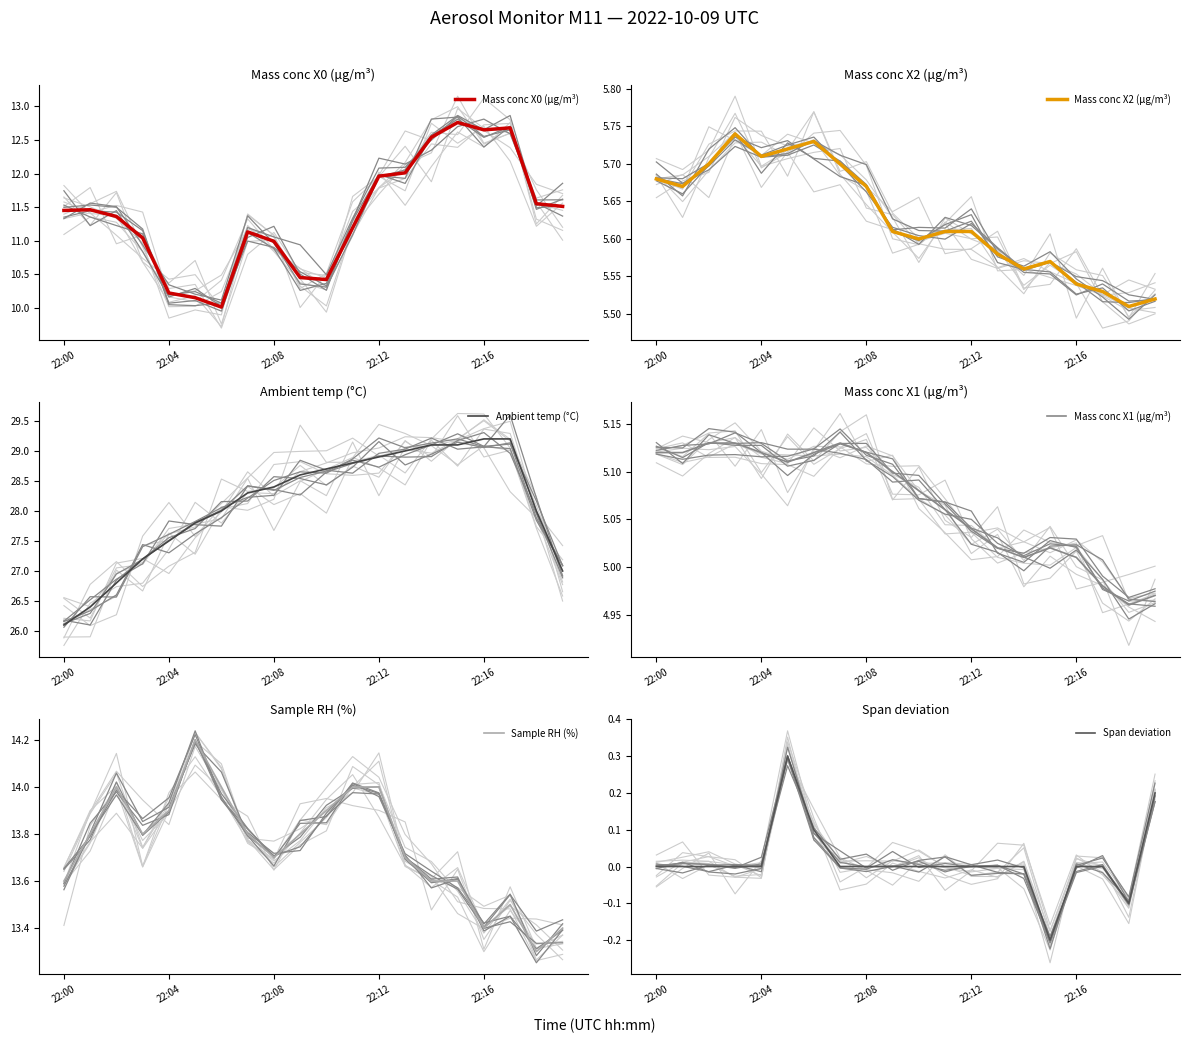

How many series are shown in this chart?

6